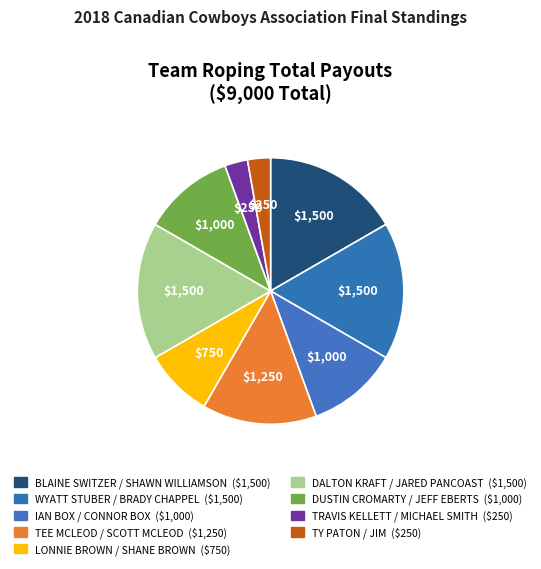

To the nearest percent, what portion does WYATT STUBER / BRADY CHAPPEL represent?

17%